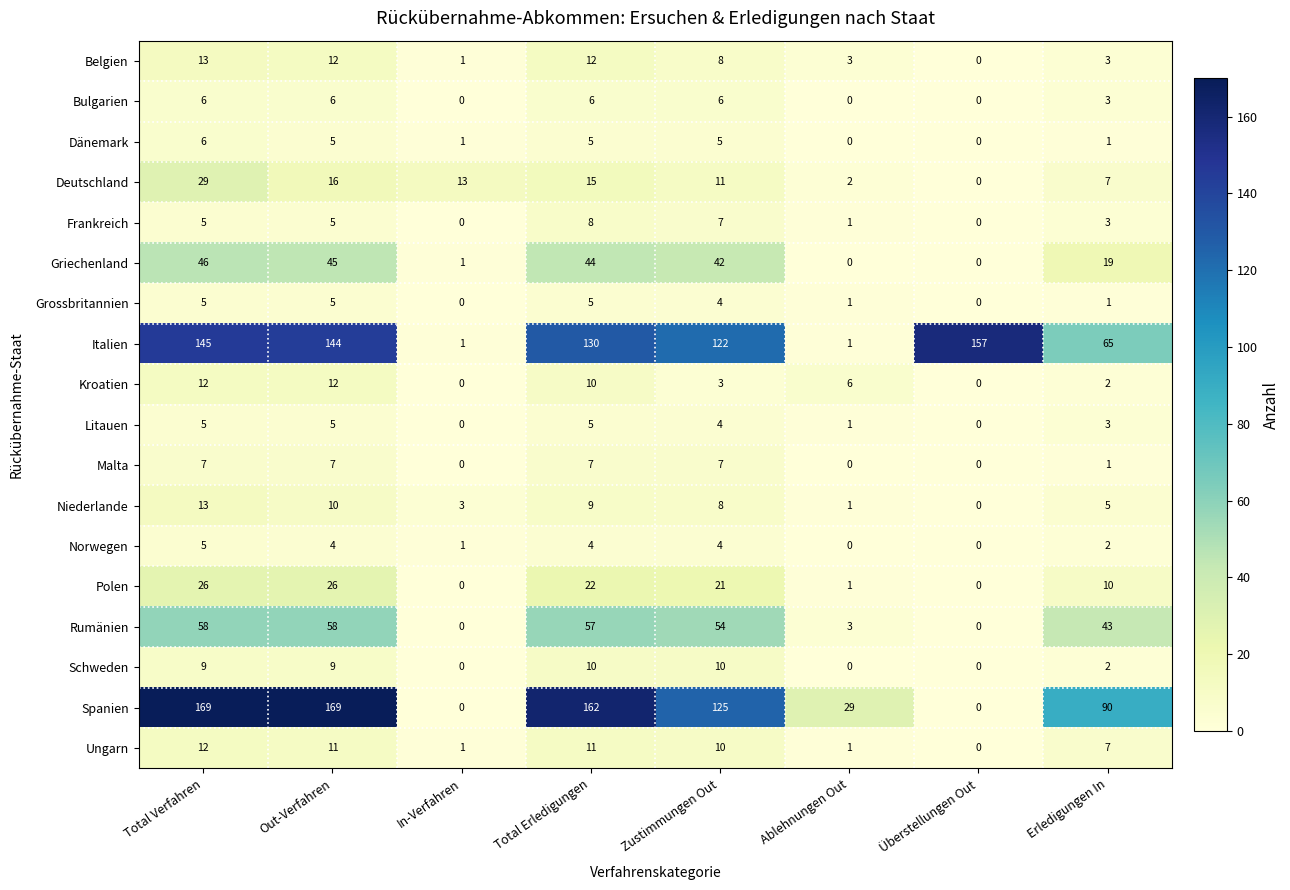

Which series has the largest range (max minus min)?

Spanien